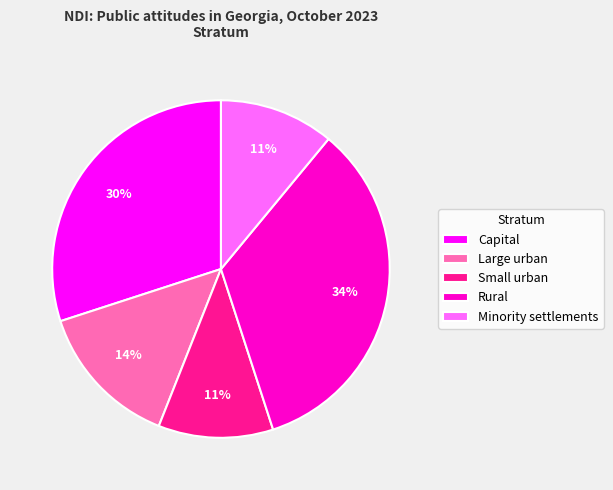

Approximately how many times larger is the value at Rural compared to Small urban?

3.1